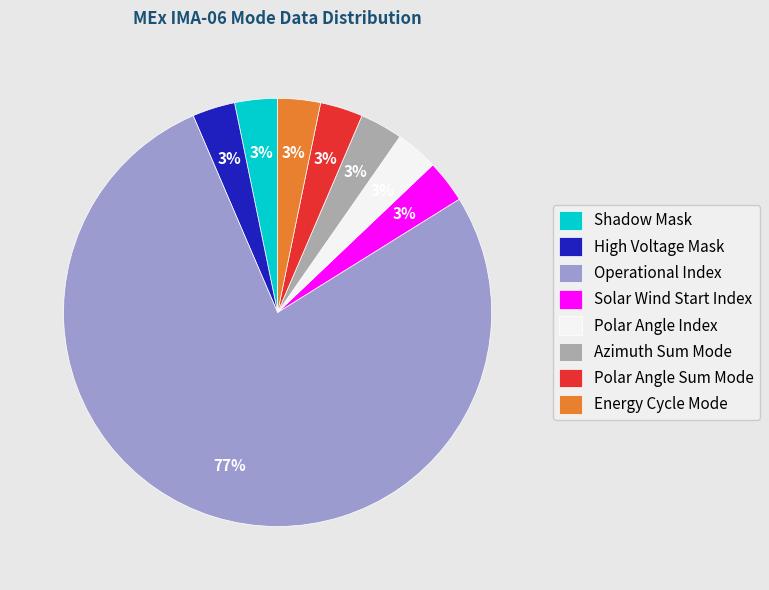

Is the sum of Operational Index and Shadow Mask greater than half?

Yes